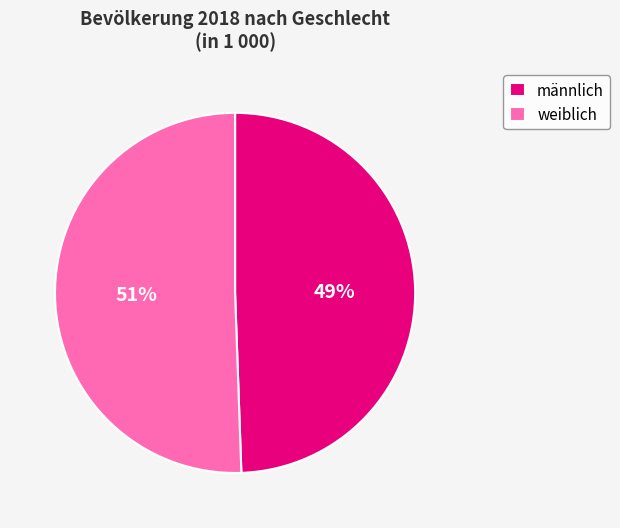

True or false: männlich accounts for 57% of the total.

False